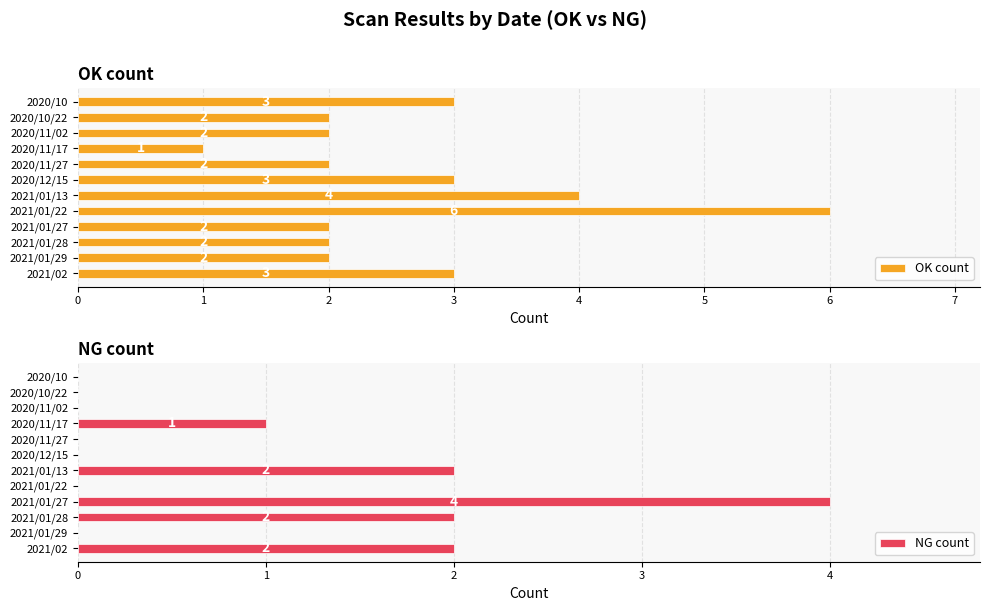

What is the sum of all NG count values?

11